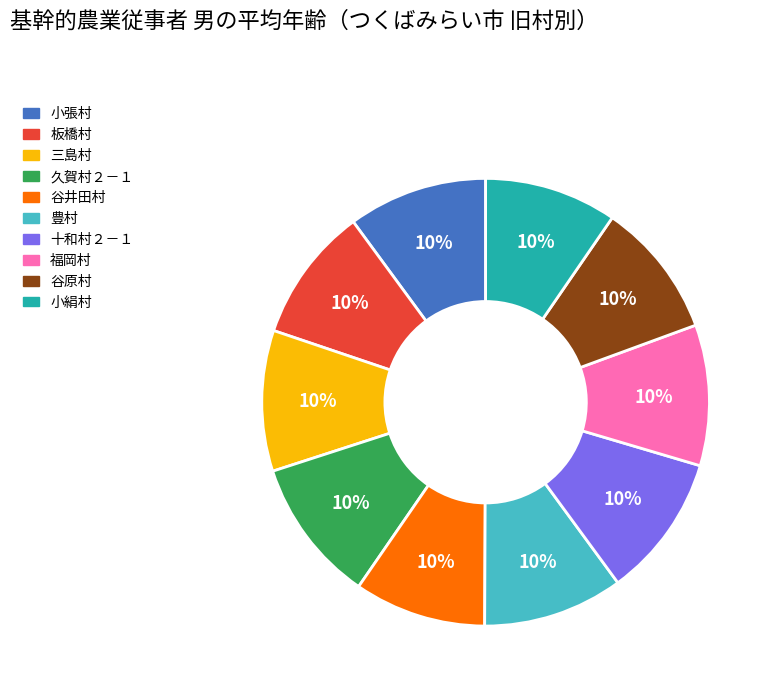

Is 板橋村 the majority of the pie?

No